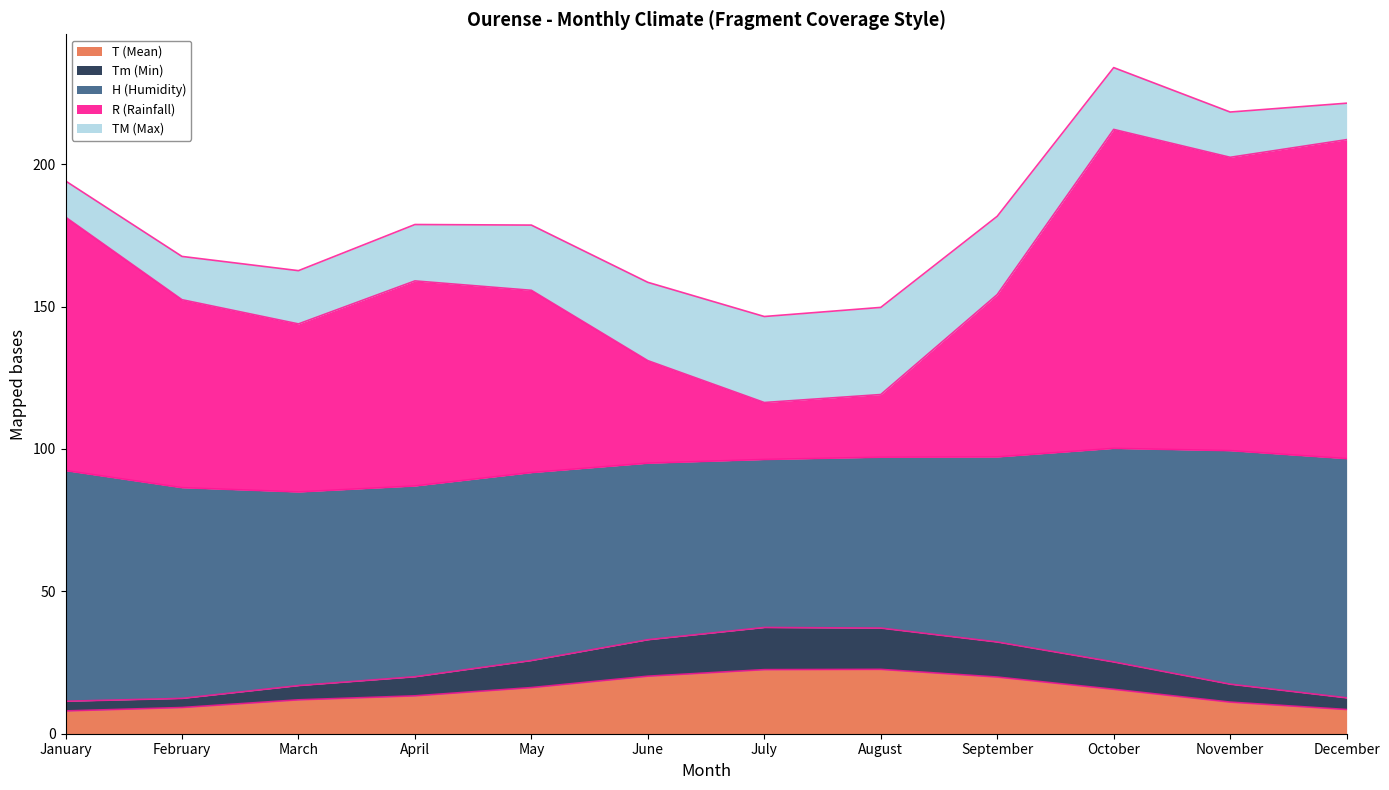

What is the difference between the maximum and minimum values in the Tm (Min) series?

25.9